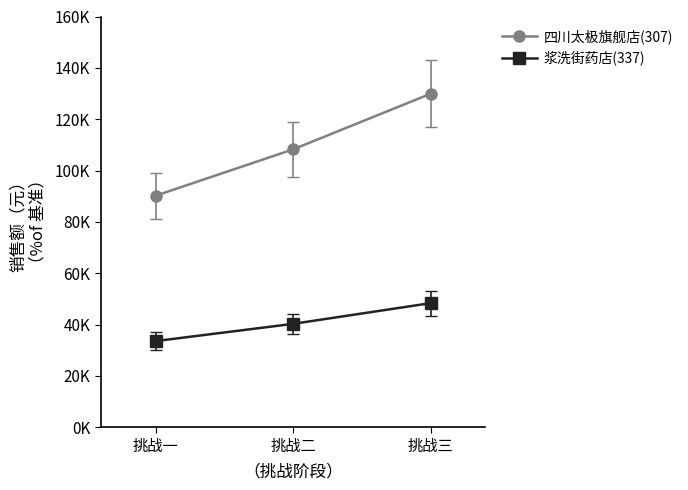

List the series in order of their overall mean, lowest first.

浆洗街药店(337), 四川太极旗舰店(307)